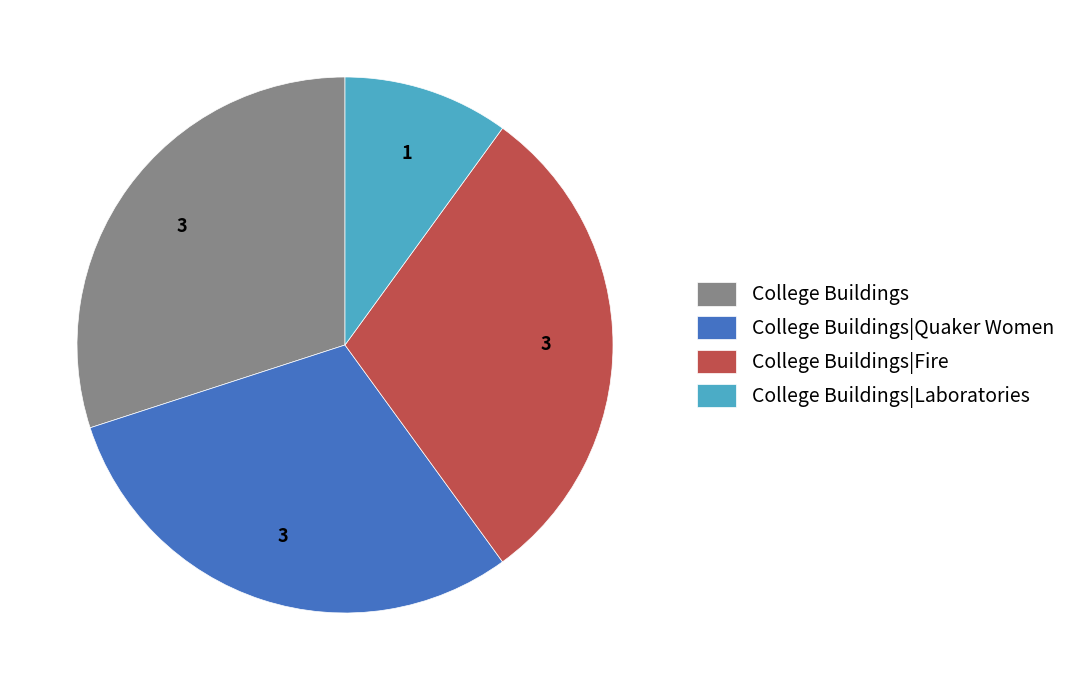

What is the smallest slice in the pie chart?

College Buildings|Laboratories